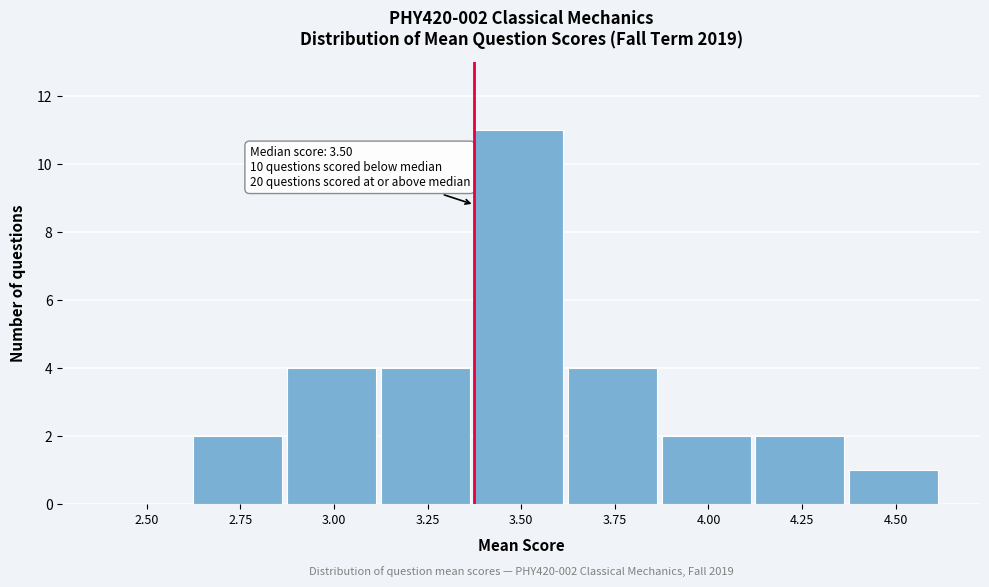

Reading right to left, transcribe all the data shown in this chart.

4.50=1	4.25=2	4.00=2	3.75=4	3.50=11	3.25=4	3.00=4	2.75=2	2.50=0